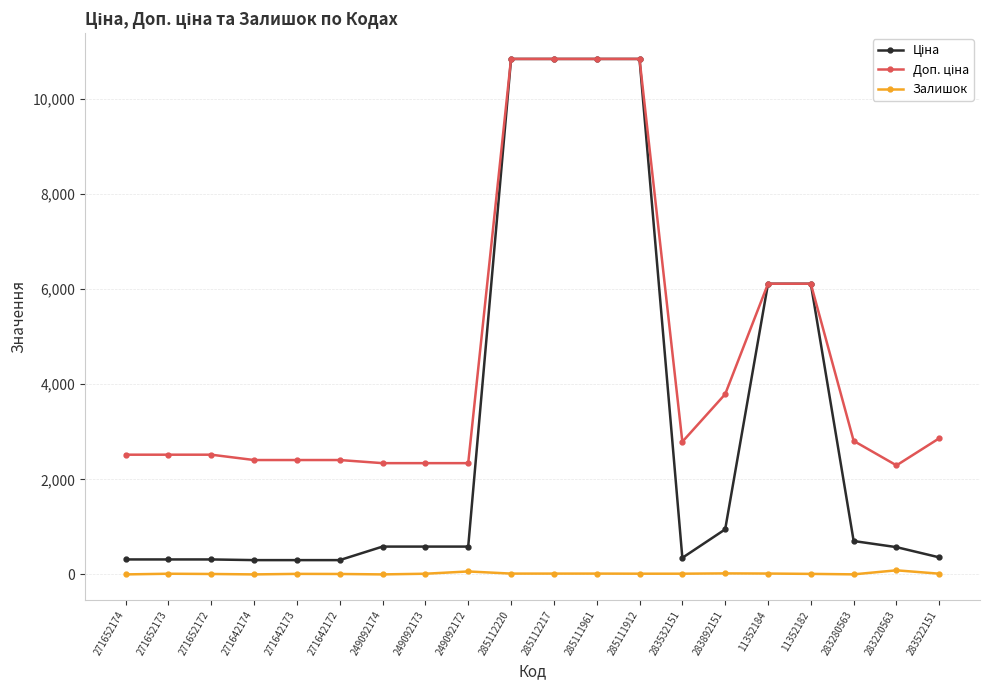

At how many categories does at least one series exceed 5710?

6